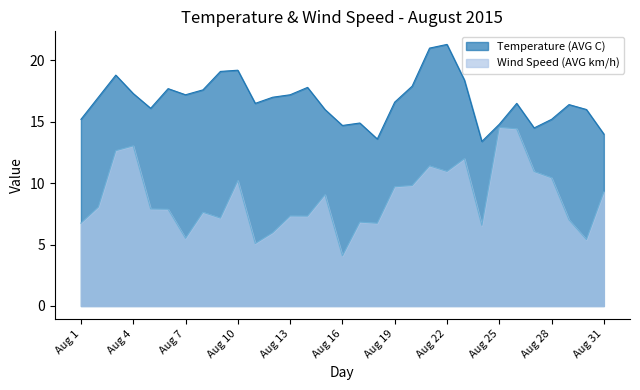

At which category does Wind Speed (AVG km/h) reach its first local valley?

Aug 7